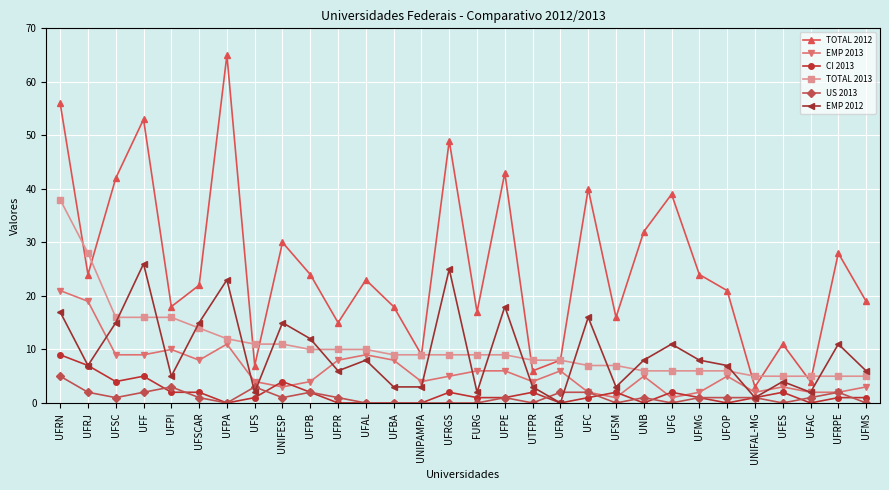

At which label does TOTAL 2013 reach its peak?

UFRN